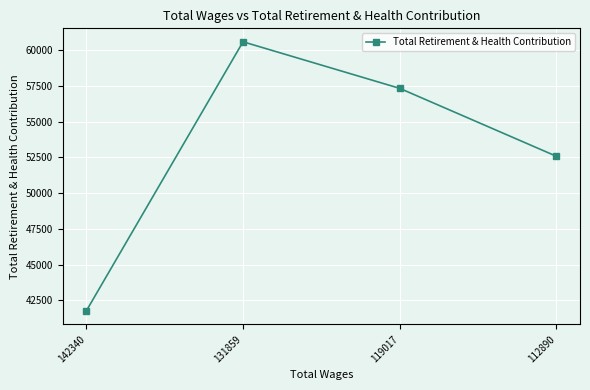

Where is the data nearest to the value 51171?

112890